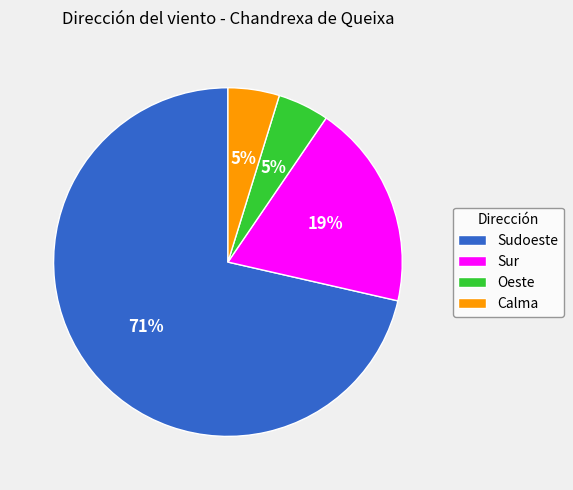

What is the largest slice in the pie chart?

Sudoeste